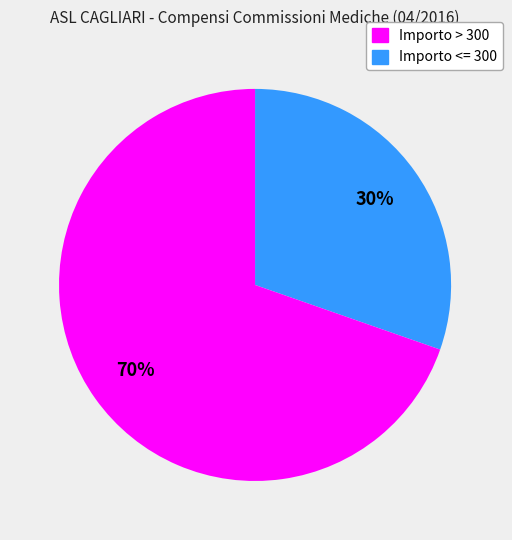

How many slices are in this pie chart?

2